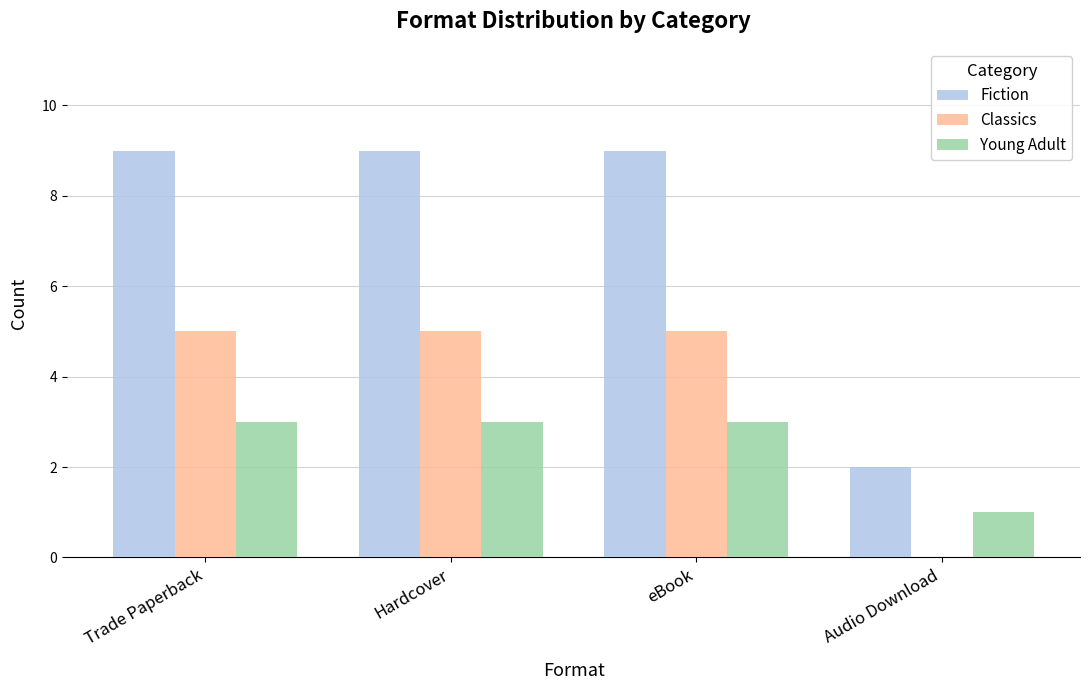

What is the total value across all series at eBook?

17